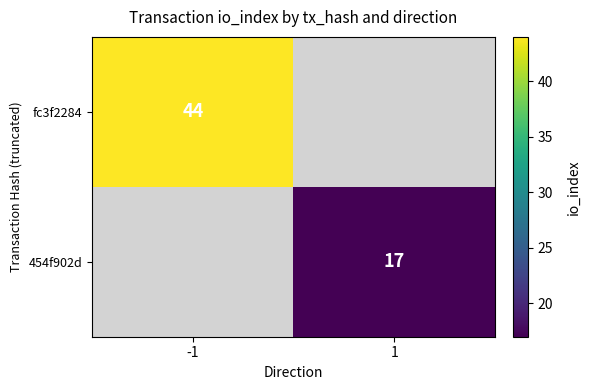

What is the maximum value shown in the chart?

44